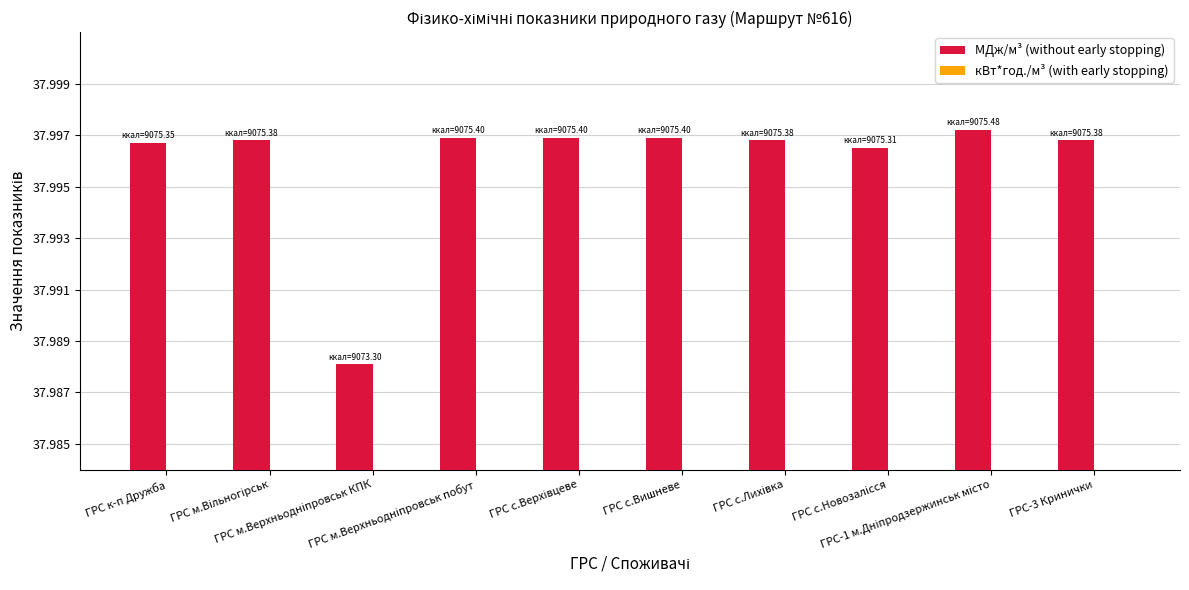

What are all the series names shown in the legend?

МДж/м³ (without early stopping), кВт*год./м³ (with early stopping)